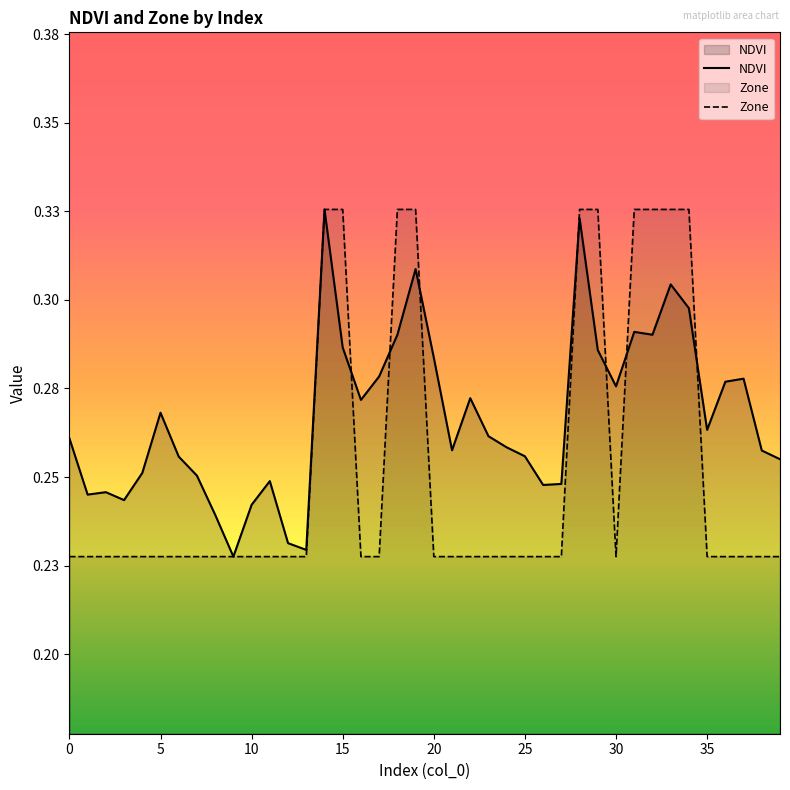

Count the number of data series in this chart.

2